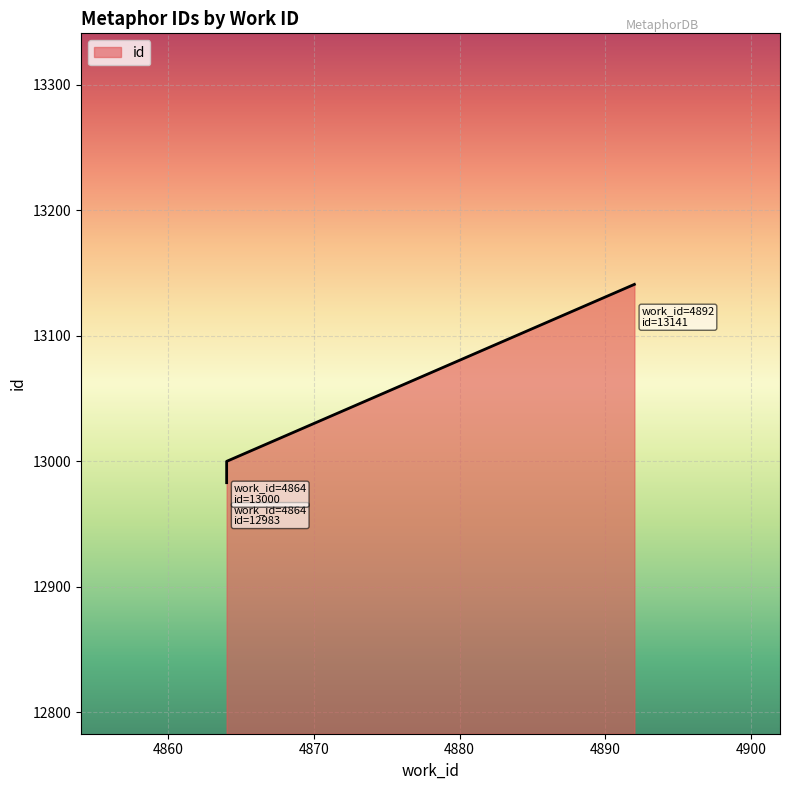

What is the change in value from 4864 to 4864?

+17